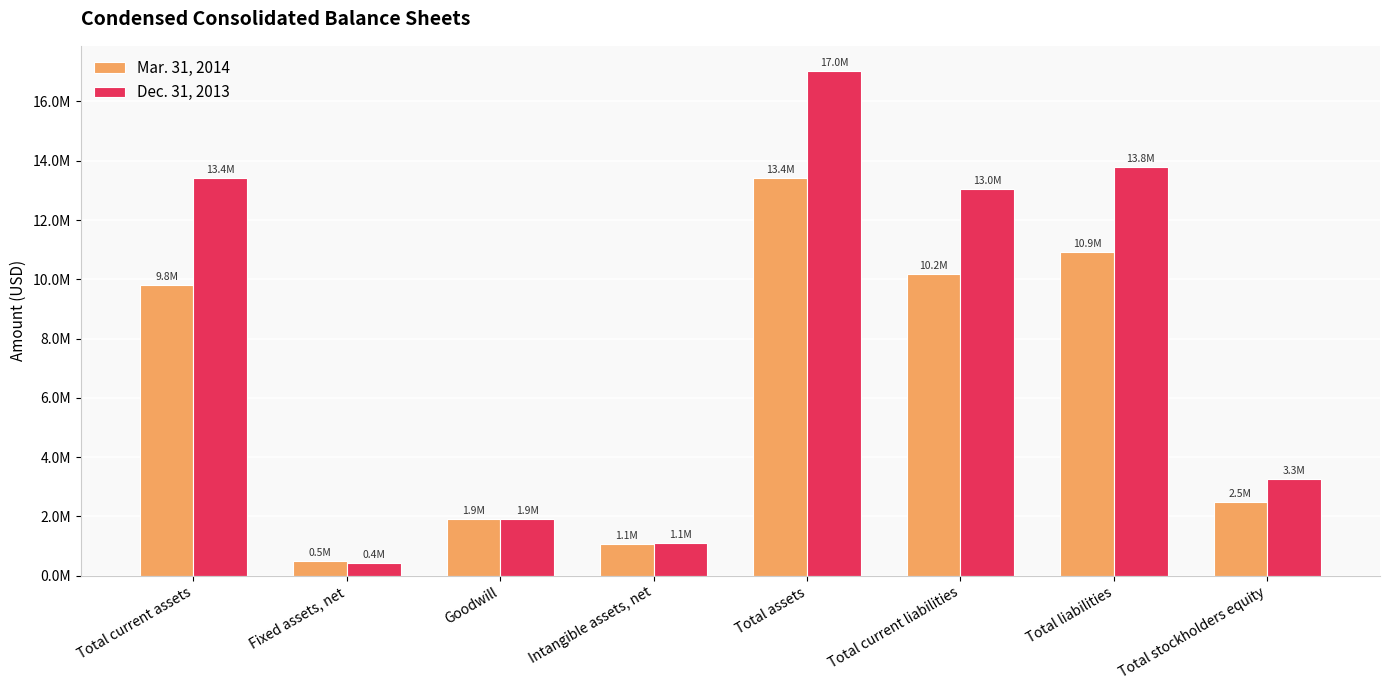

What is the minimum value shown in the chart?

436632